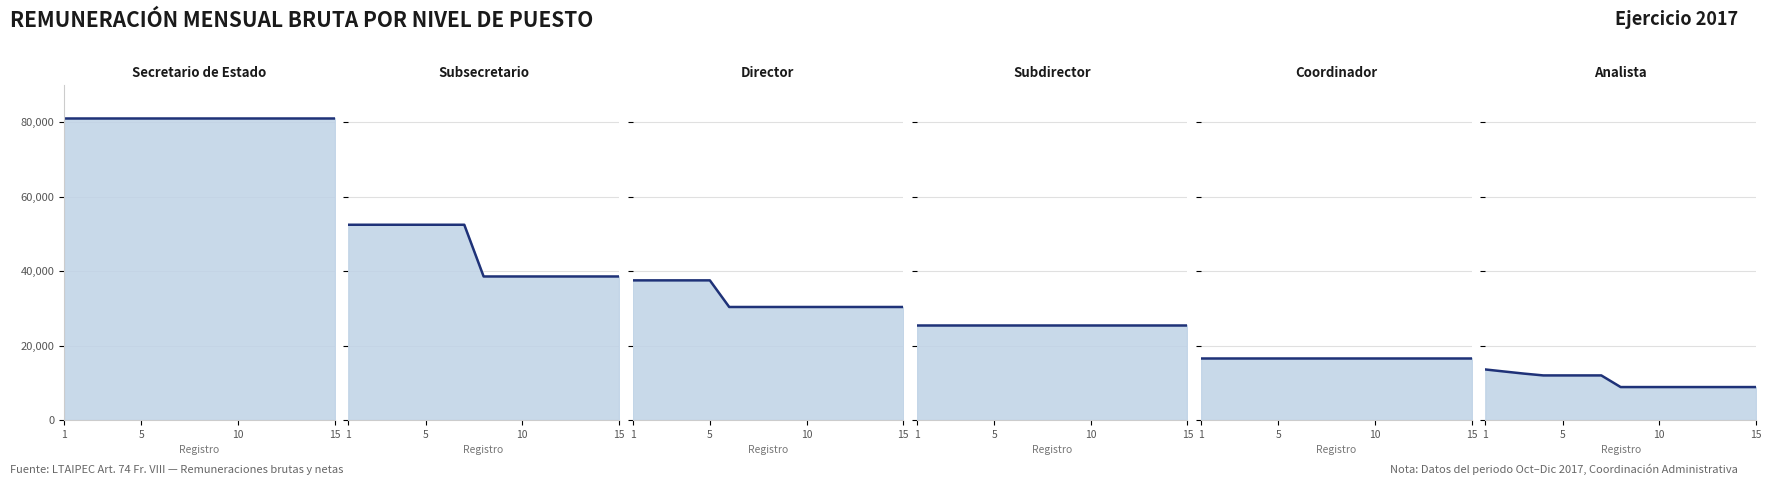

True or false: Analista and Coordinador cross at least once.

False